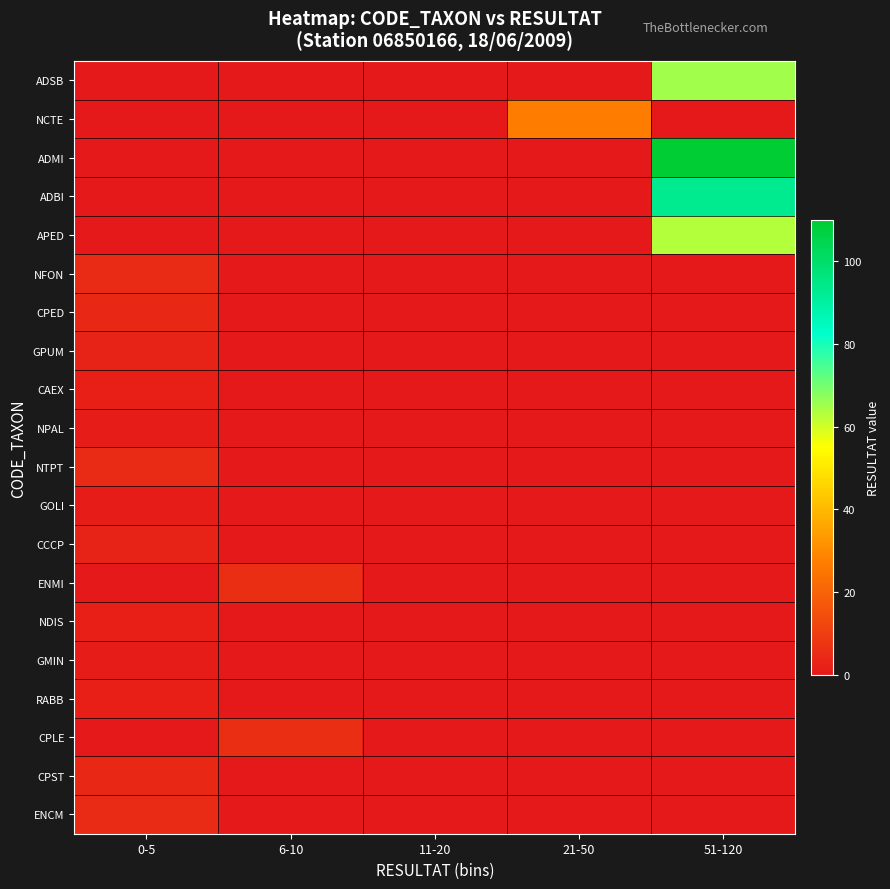

Reading left to right, list all the values displayed in this chart.

ADSB: 0-5=0	6-10=0	11-20=0	21-50=0	51-120=65
NCTE: 0-5=0	6-10=0	11-20=0	21-50=27	51-120=0
ADMI: 0-5=0	6-10=0	11-20=0	21-50=0	51-120=110
ADBI: 0-5=0	6-10=0	11-20=0	21-50=0	51-120=93
APED: 0-5=0	6-10=0	11-20=0	21-50=0	51-120=63
NFON: 0-5=5	6-10=0	11-20=0	21-50=0	51-120=0
CPED: 0-5=4	6-10=0	11-20=0	21-50=0	51-120=0
GPUM: 0-5=3	6-10=0	11-20=0	21-50=0	51-120=0
CAEX: 0-5=2	6-10=0	11-20=0	21-50=0	51-120=0
NPAL: 0-5=1	6-10=0	11-20=0	21-50=0	51-120=0
NTPT: 0-5=5	6-10=0	11-20=0	21-50=0	51-120=0
GOLI: 0-5=1	6-10=0	11-20=0	21-50=0	51-120=0
CCCP: 0-5=3	6-10=0	11-20=0	21-50=0	51-120=0
ENMI: 0-5=0	6-10=6	11-20=0	21-50=0	51-120=0
NDIS: 0-5=2	6-10=0	11-20=0	21-50=0	51-120=0
GMIN: 0-5=1	6-10=0	11-20=0	21-50=0	51-120=0
RABB: 0-5=2	6-10=0	11-20=0	21-50=0	51-120=0
CPLE: 0-5=0	6-10=6	11-20=0	21-50=0	51-120=0
CPST: 0-5=4	6-10=0	11-20=0	21-50=0	51-120=0
ENCM: 0-5=5	6-10=0	11-20=0	21-50=0	51-120=0